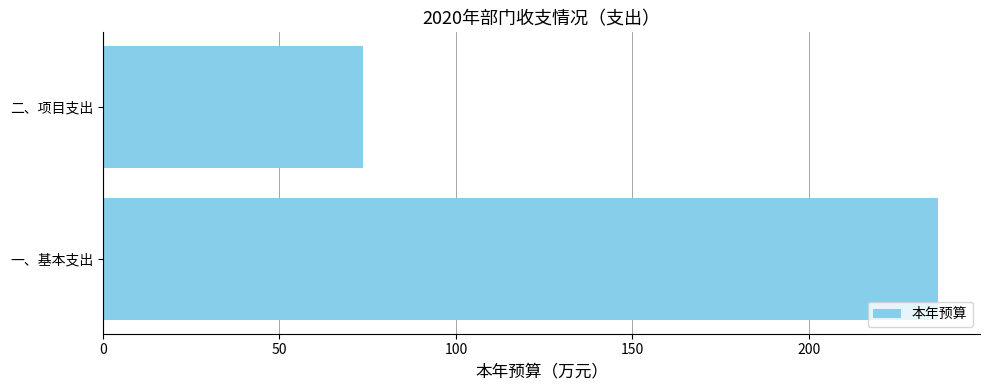

Rank the categories by value from lowest to highest.

二、项目支出, 一、基本支出